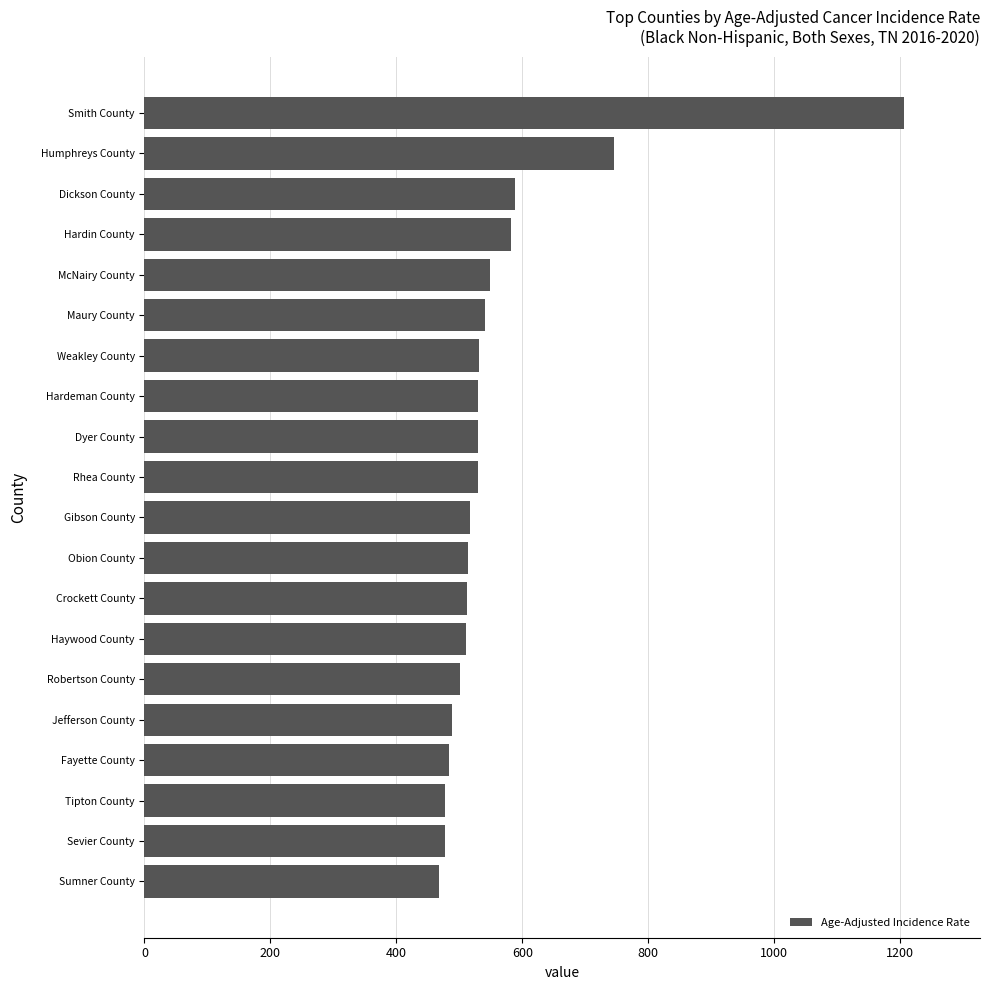

How many series are shown in this chart?

1